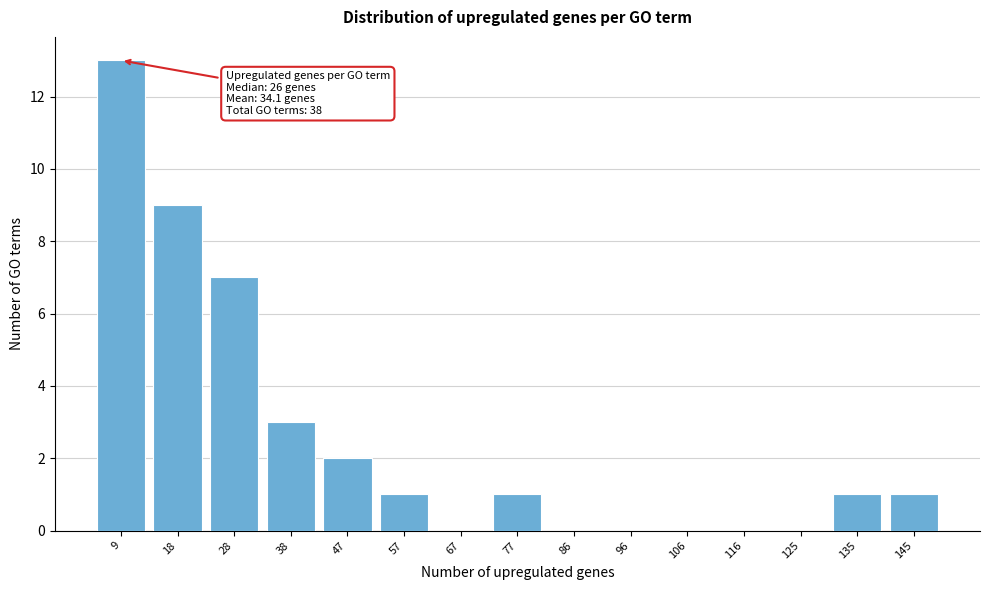

Reading right to left, extract all data points from this chart.

145=1	135=1	125=0	116=0	106=0	96=0	86=0	77=1	67=0	57=1	47=2	38=3	28=7	18=9	9=13